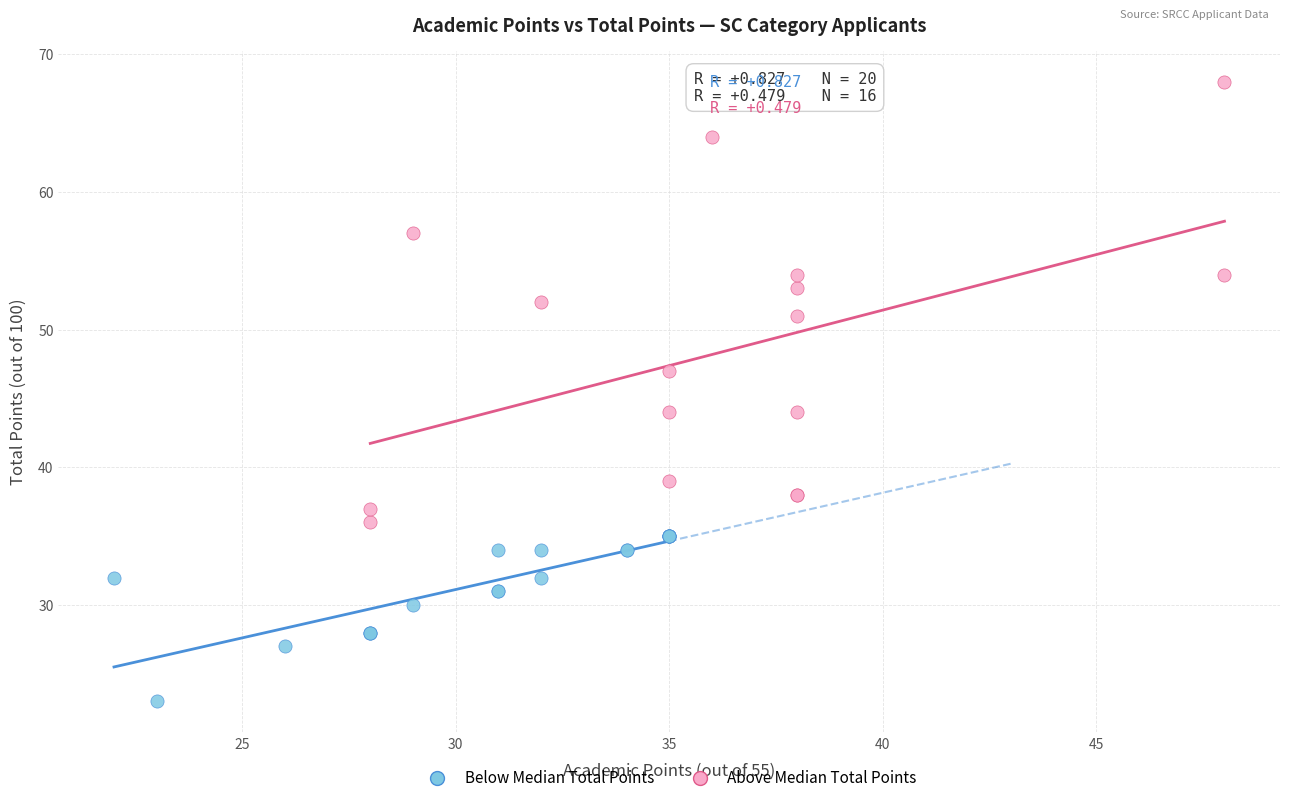

Which series has the largest Y range (max minus min)?

Above Median Total Points